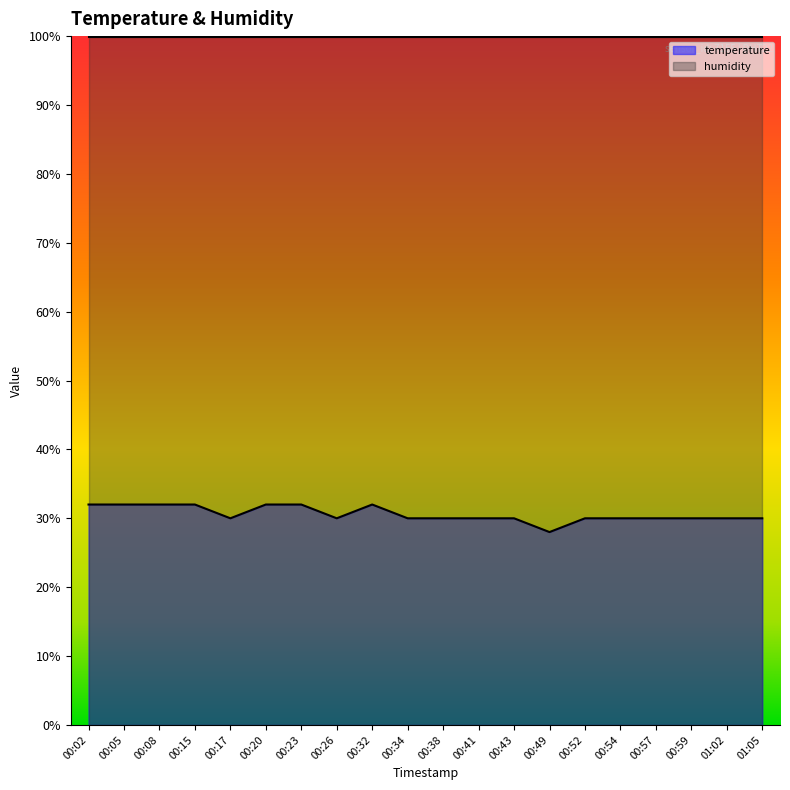

What value does the data have at 00:23?

32